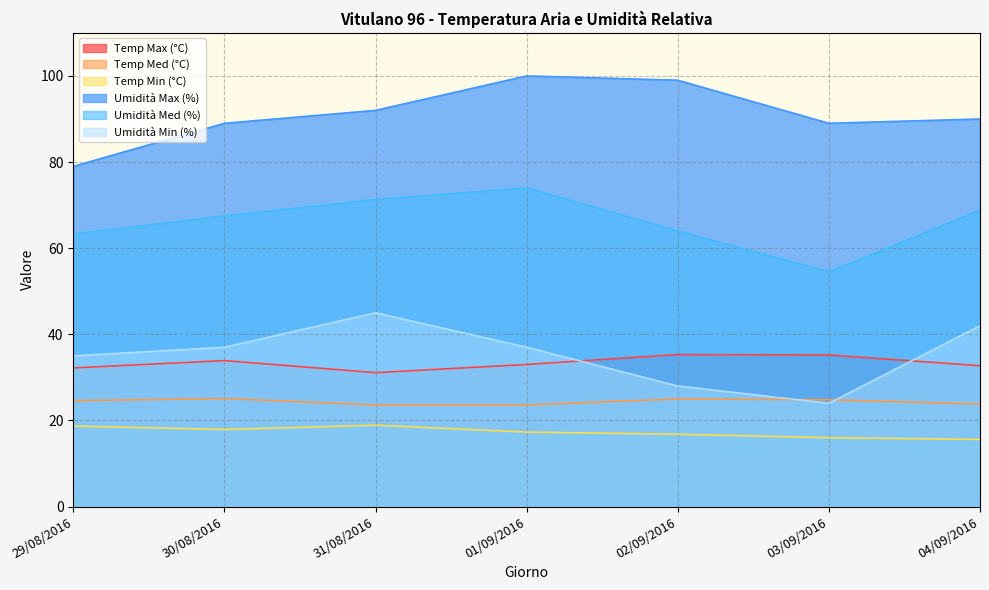

Reading right to left, extract all data points from this chart.

Temp Max (°C): 04/09/2016=32.7	03/09/2016=35.2	02/09/2016=35.3	01/09/2016=33.0	31/08/2016=31.1	30/08/2016=33.9	29/08/2016=32.2
Temp Med (°C): 04/09/2016=23.8	03/09/2016=24.8	02/09/2016=25.0	01/09/2016=23.6	31/08/2016=23.6	30/08/2016=25.1	29/08/2016=24.6
Temp Min (°C): 04/09/2016=15.6	03/09/2016=16.0	02/09/2016=16.8	01/09/2016=17.3	31/08/2016=18.9	30/08/2016=17.9	29/08/2016=18.7
Umidità Max (%): 04/09/2016=90.0	03/09/2016=89.0	02/09/2016=99.0	01/09/2016=100.0	31/08/2016=92.0	30/08/2016=89.0	29/08/2016=79.0
Umidità Med (%): 04/09/2016=68.8	03/09/2016=54.5	02/09/2016=64.0	01/09/2016=74.0	31/08/2016=71.3	30/08/2016=67.5	29/08/2016=63.3
Umidità Min (%): 04/09/2016=42.0	03/09/2016=24.0	02/09/2016=28.0	01/09/2016=37.0	31/08/2016=45.0	30/08/2016=37.0	29/08/2016=35.0